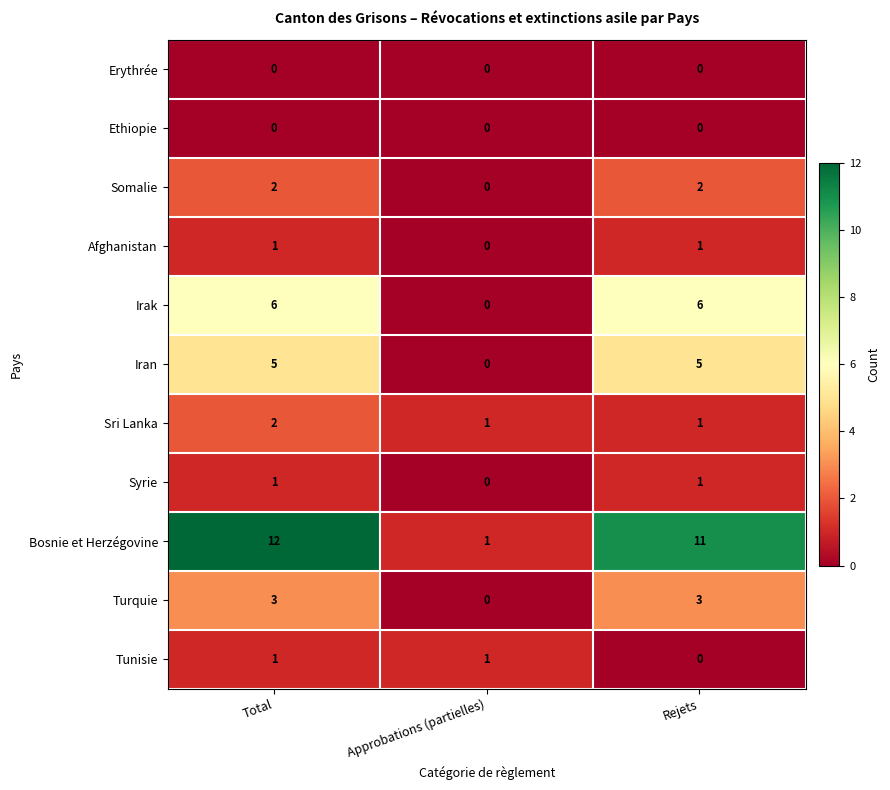

Between Total and Approbations (partielles), which series saw the biggest shift?

Bosnie et Herzégovine